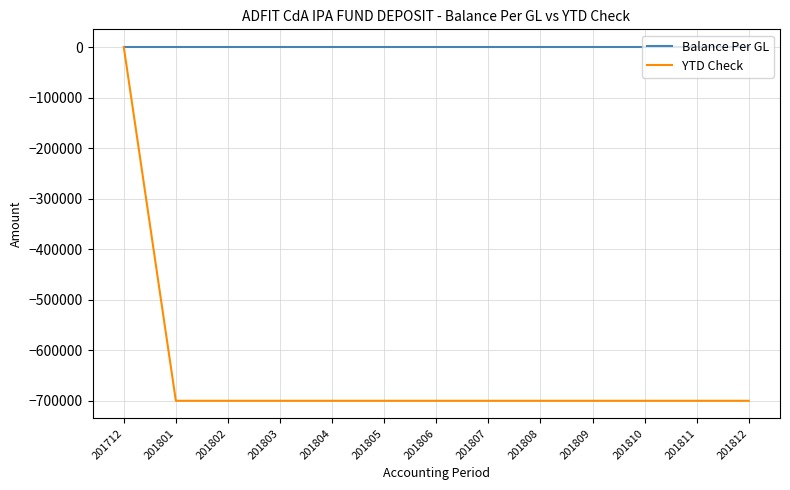

Which series has the widest spread of values?

YTD Check